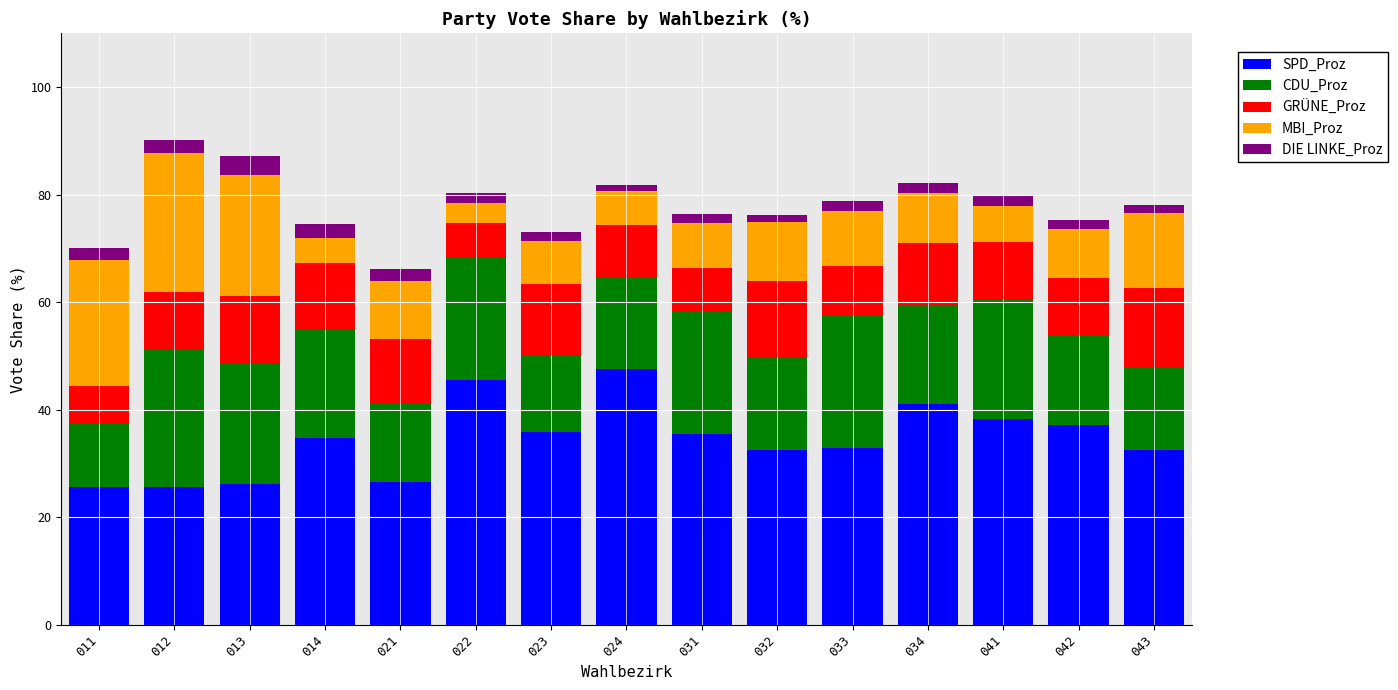

What is the highest value of the SPD_Proz series?

47.6